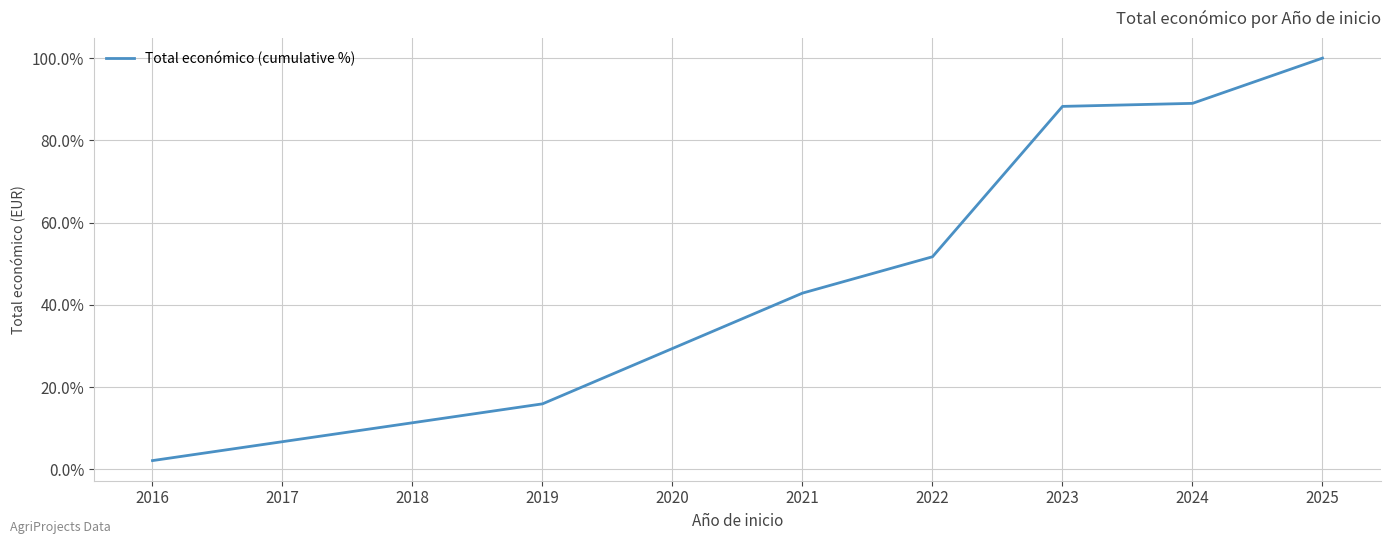

What is the change in value from 2023 to 2025?

+11.7